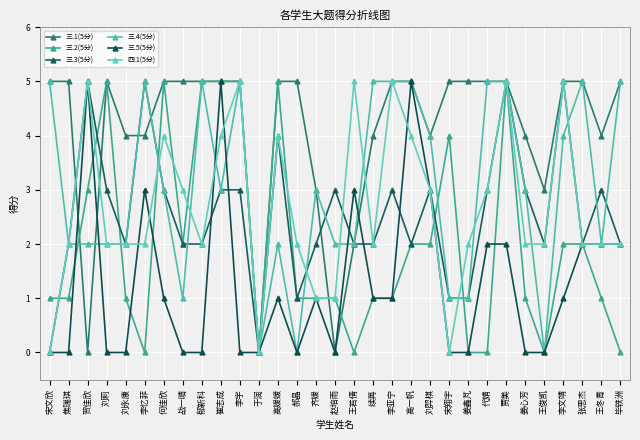

At which category is the sum across all series the highest?

贾美